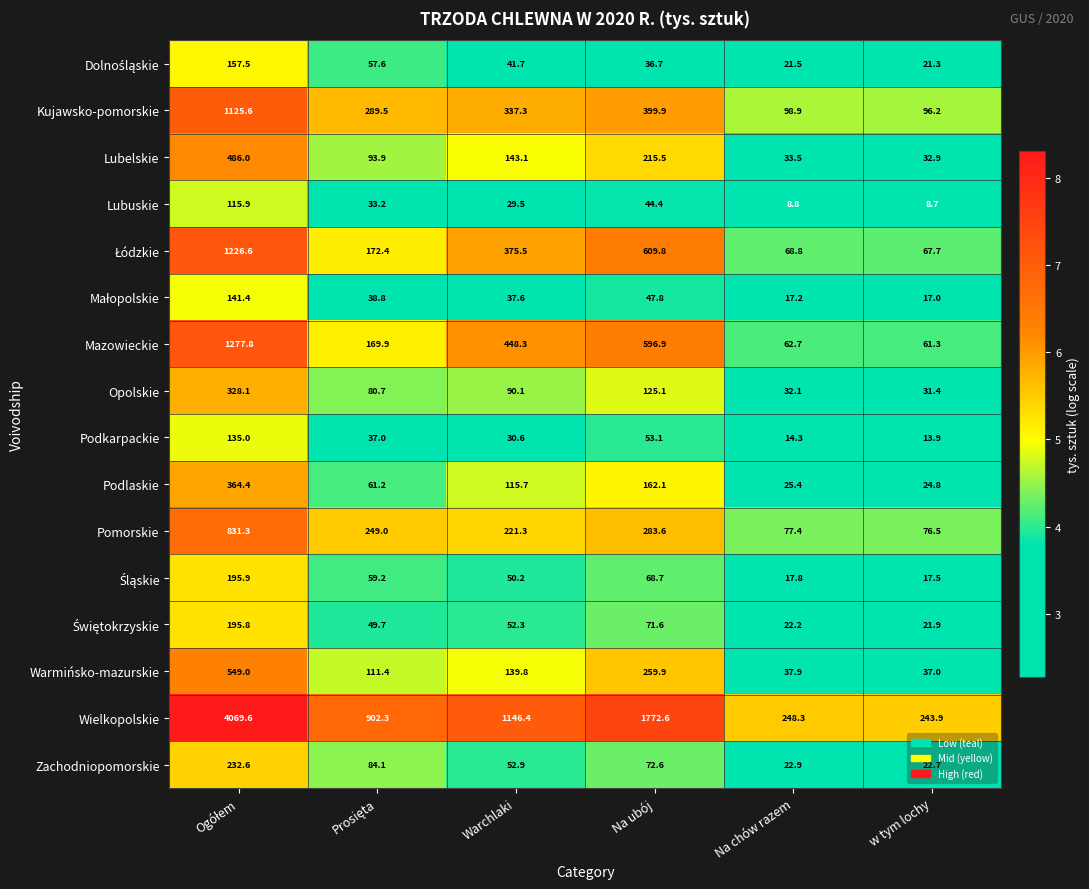

What is the maximum value shown in the chart?

4069.6